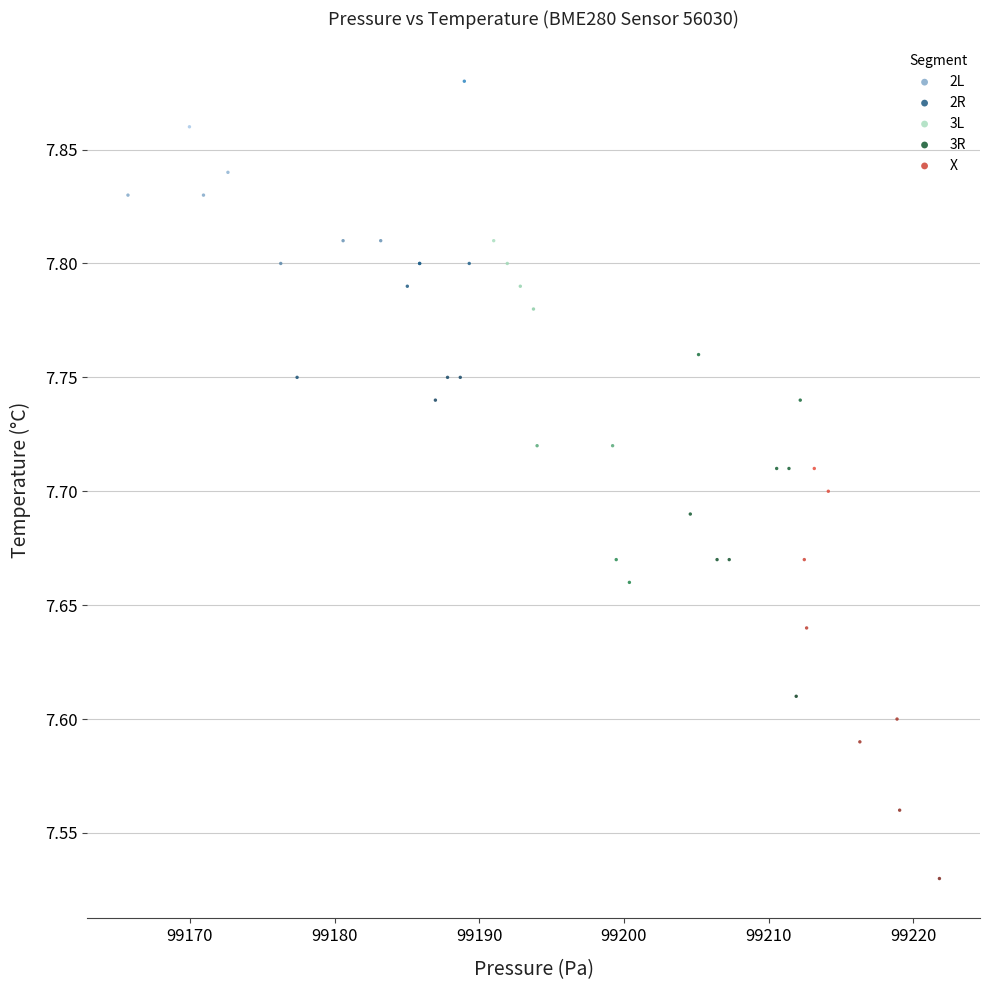

Which series has the largest Y range (max minus min)?

X